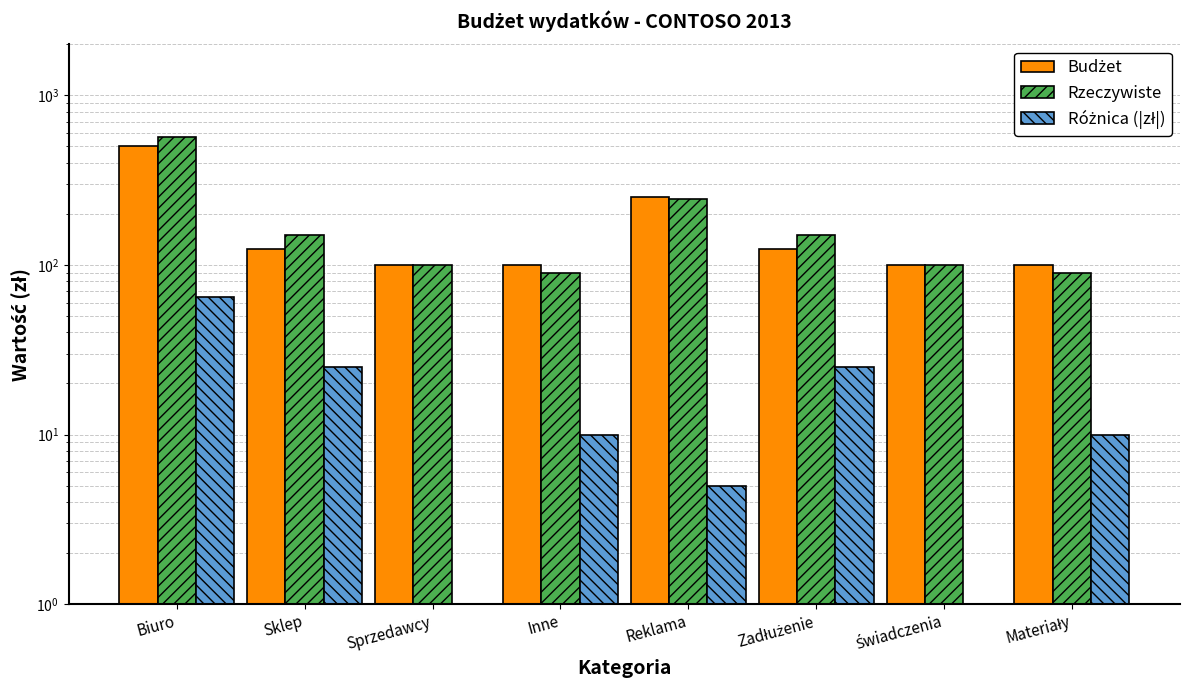

What is the label of the 5th bar from the right?

Inne